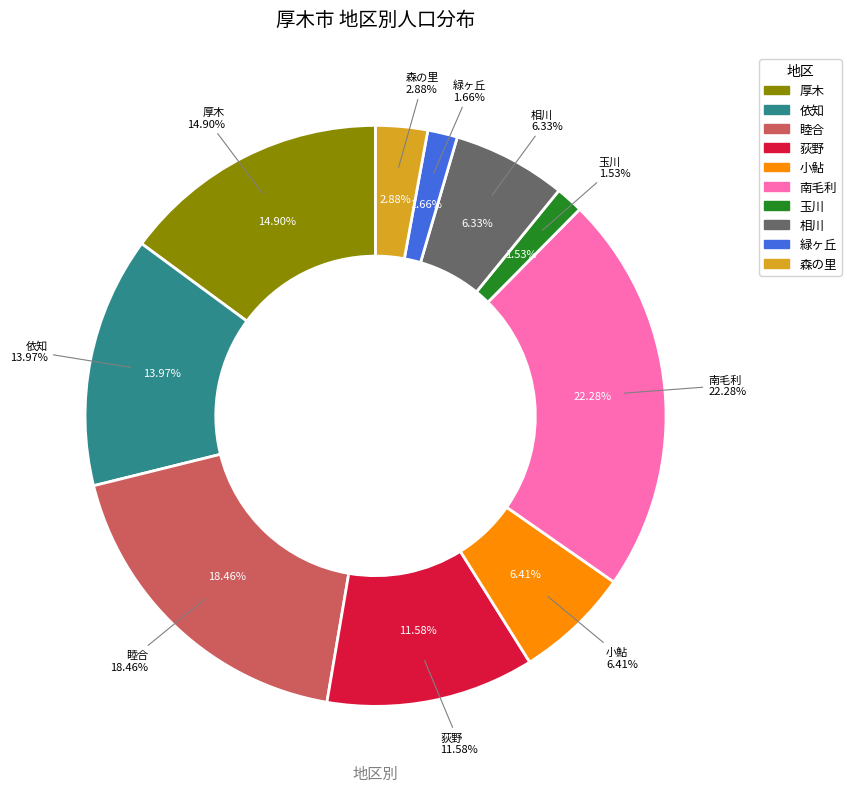

Count the number of slices in the pie.

10